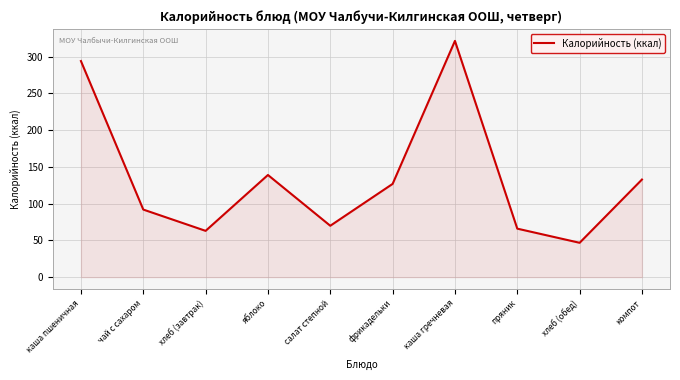

Reading left to right, what are all the values shown in this chart?

каша пшеничная=294.0	чай с сахаром=92.0	хлеб (завтрак)=63.0	яблоко=139.0	салат степной=69.9	фрикадельки=126.9	каша гречневая=321.4	пряник=66.0	хлеб (обед)=46.8	компот=132.8